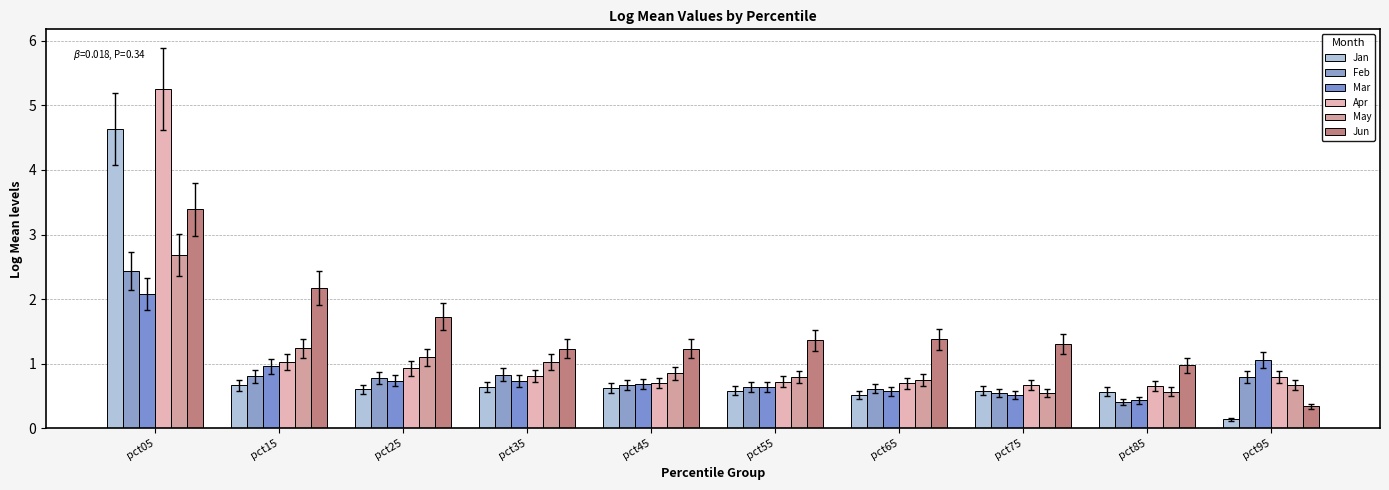

At how many categories does at least one series exceed 3?

1